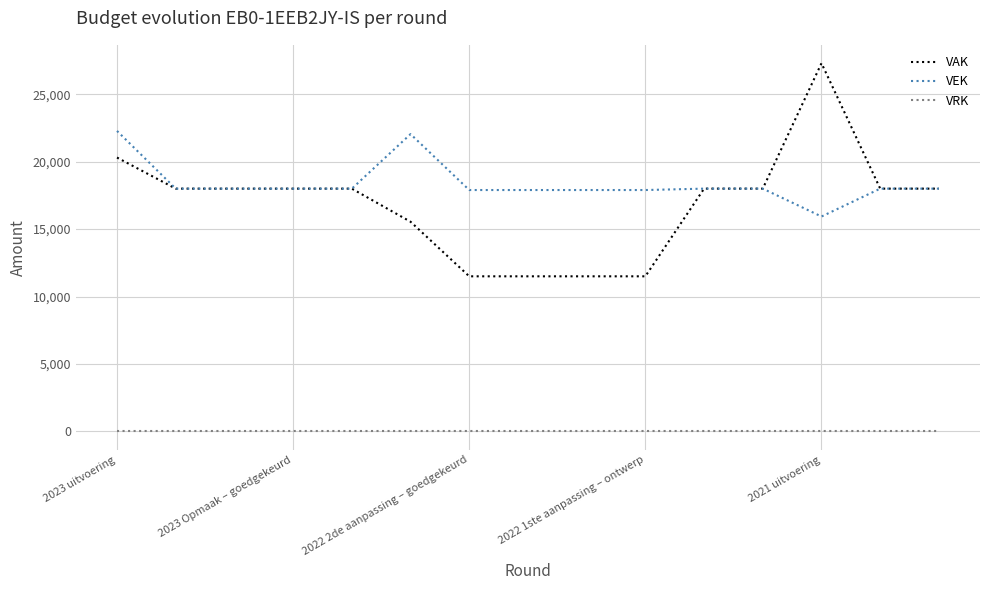

What is the difference between the maximum and minimum values in the VEK series?

6349